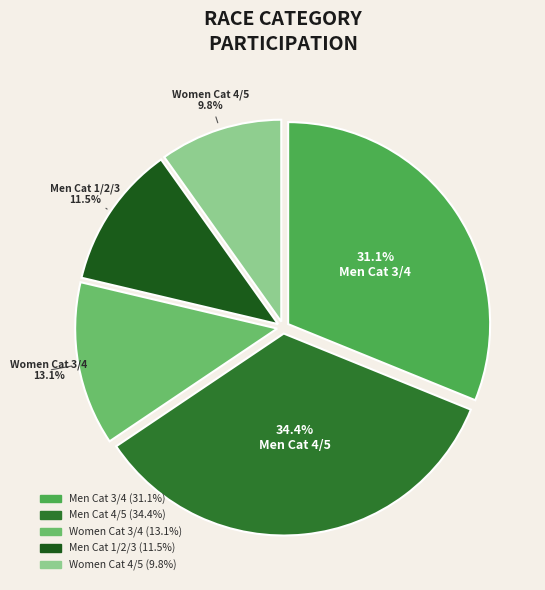

Between Women Cat 4/5 and Men Cat 1/2/3, which is larger?

Men Cat 1/2/3